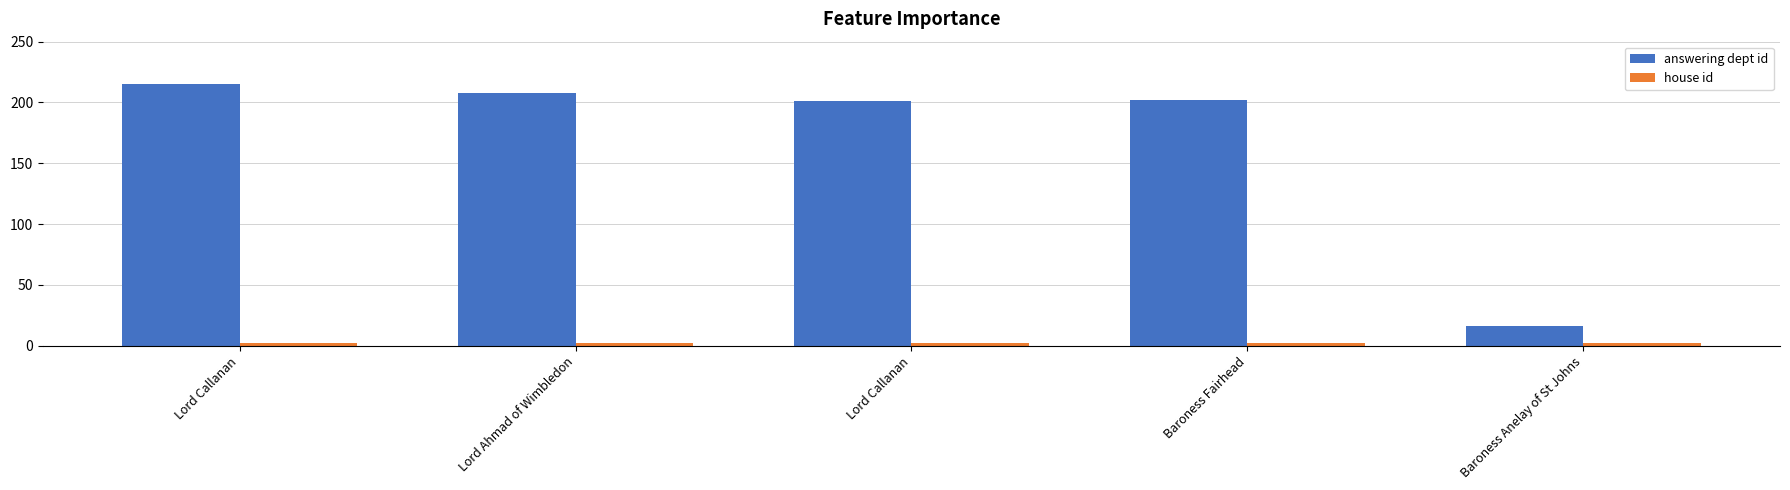

Which series has the largest range (max minus min)?

answering dept id